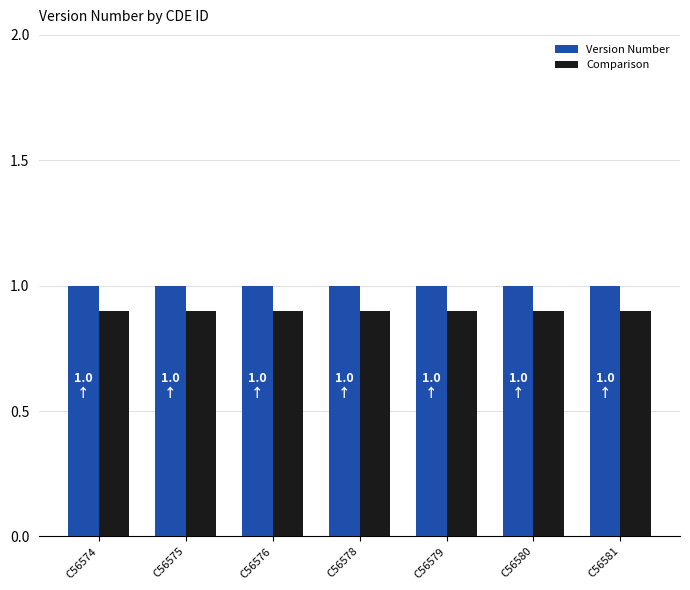

Reading left to right, list all the values displayed in this chart.

Version Number: 1.0	1.0	1.0	1.0	1.0	1.0	1.0
Comparison: 0.9	0.9	0.9	0.9	0.9	0.9	0.9